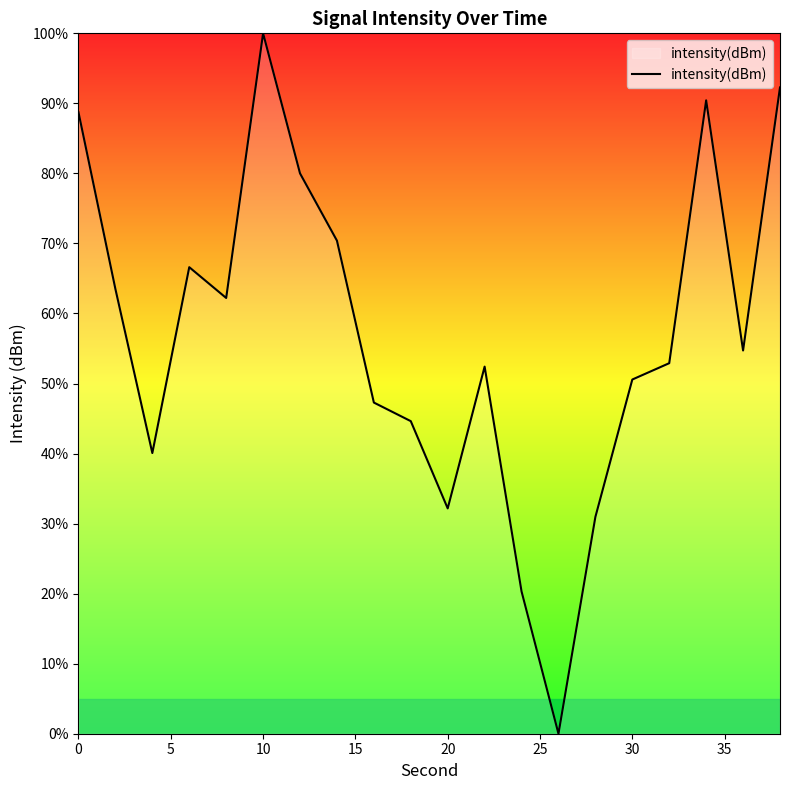

What is the difference between the maximum and minimum values?

100.0